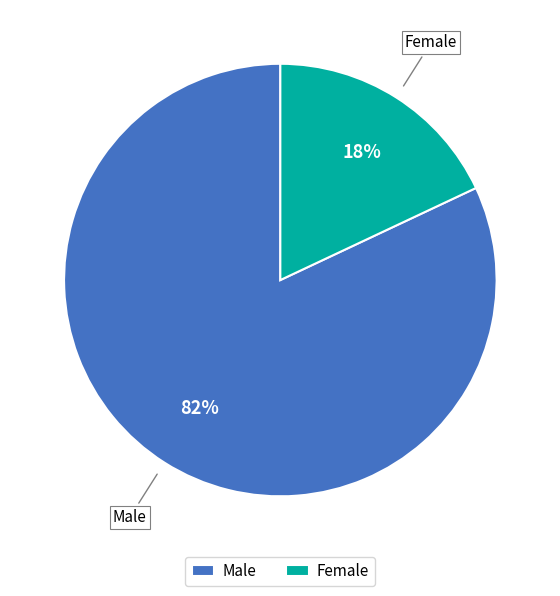

The Male slice represents 82% of the pie. True or false?

True